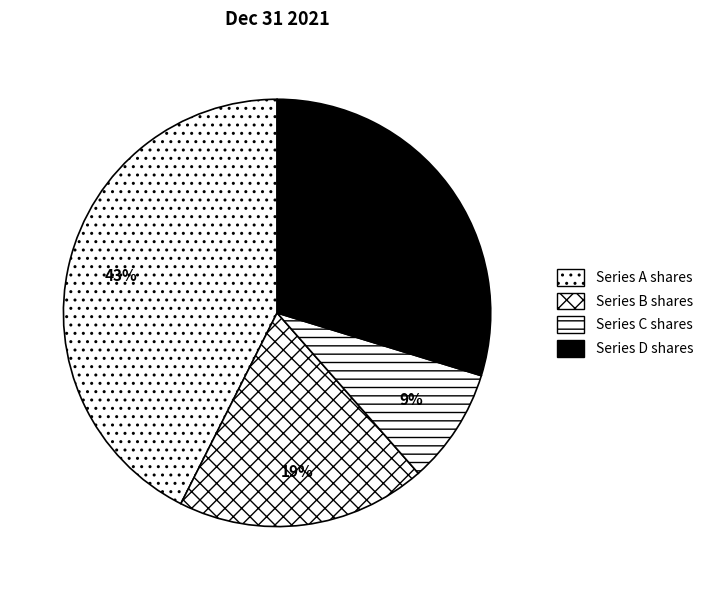

To the nearest percent, what portion does Series C shares represent?

9%